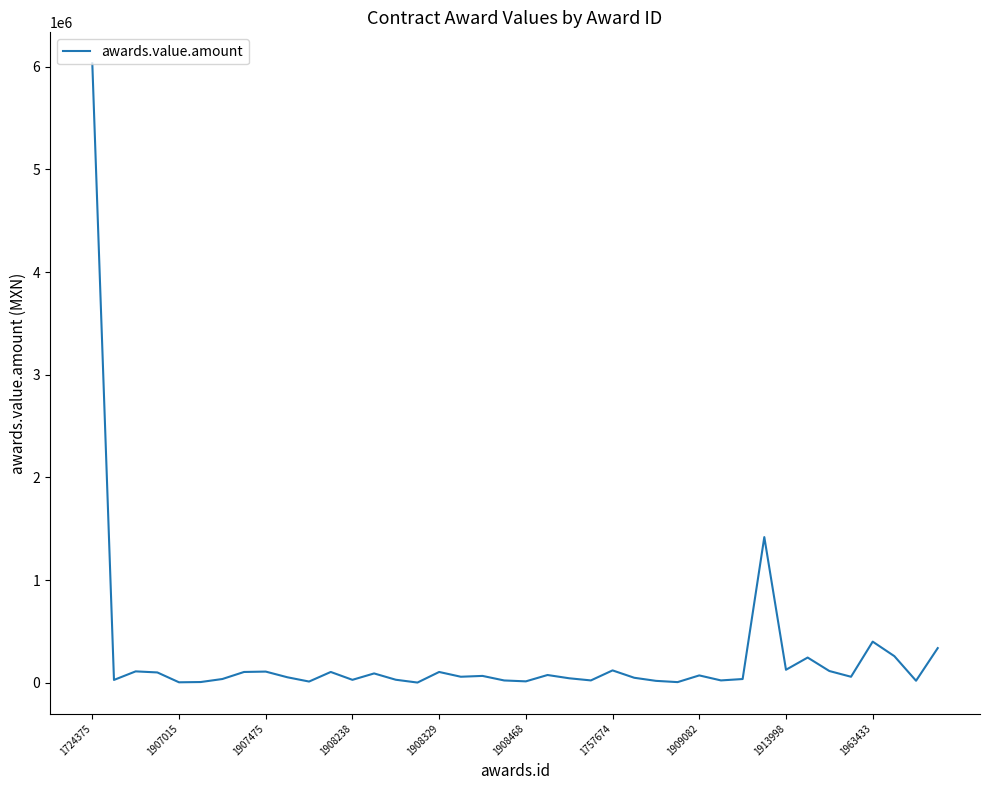

What is the difference between the maximum and minimum values?

6033132.8